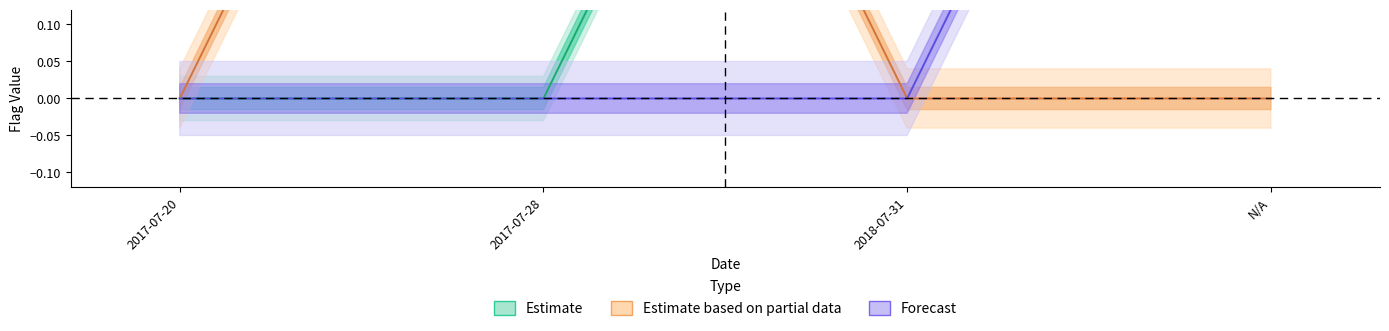

At which category does the chart reach its minimum across all series?

2017-07-20